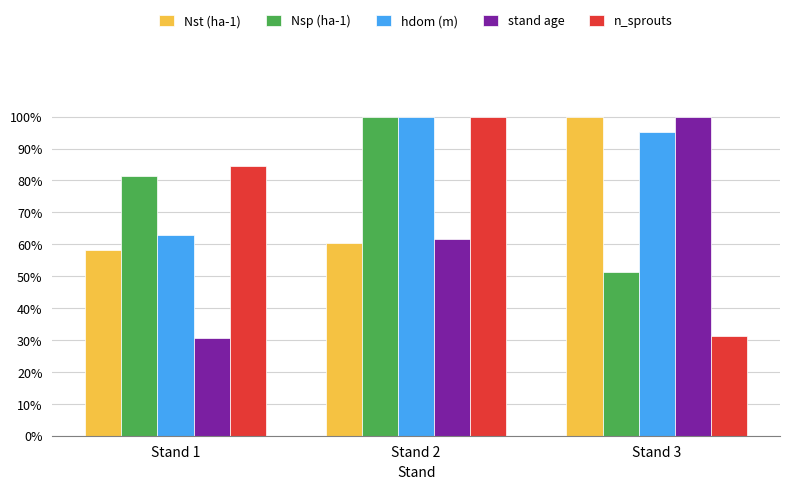

What is the average value of the hdom (m) series?

0.9